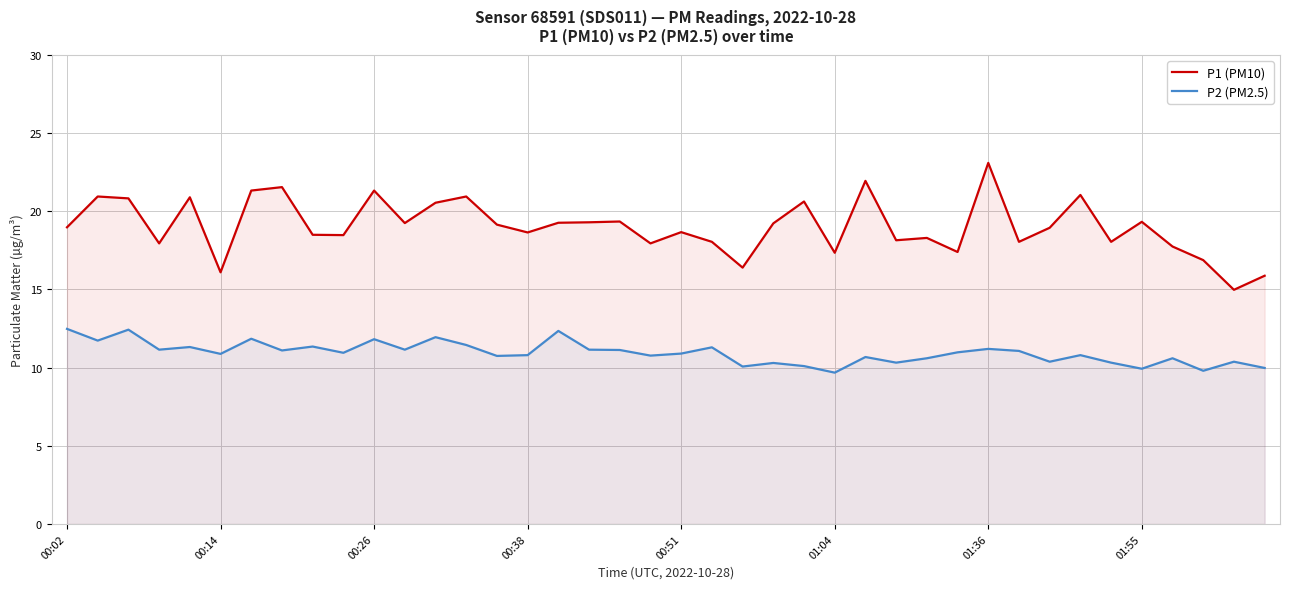

Which series has the widest spread of values?

P1 (PM10)